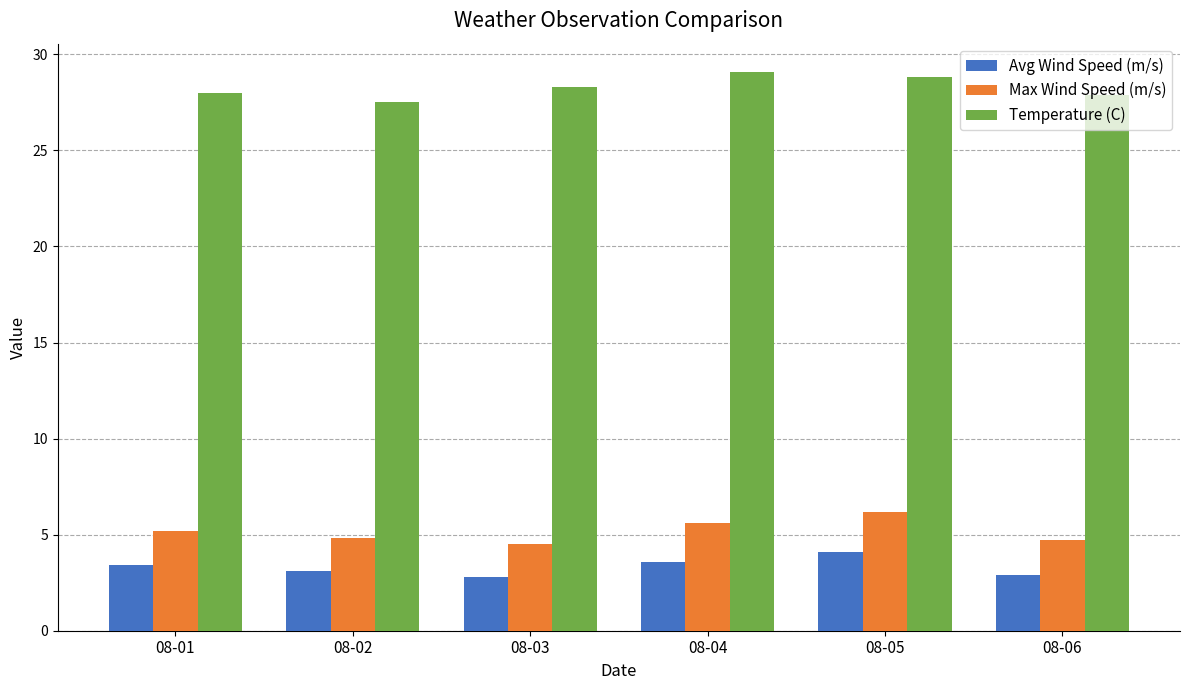

What is the difference between the highest and lowest values at 08-02?

24.4